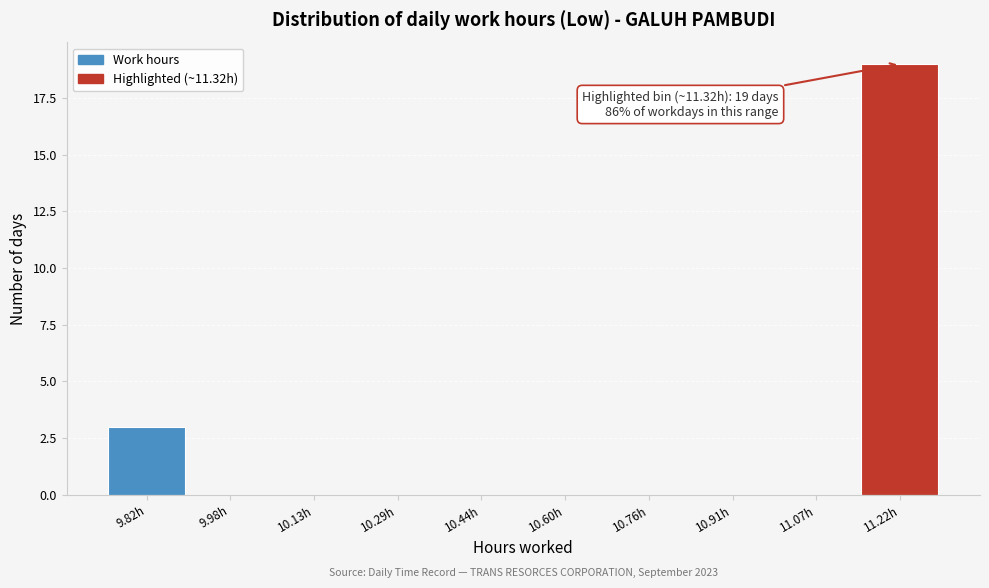

Reading right to left, extract all data points from this chart.

11.22h=19	11.07h=0	10.91h=0	10.76h=0	10.60h=0	10.44h=0	10.29h=0	10.13h=0	9.98h=0	9.82h=3